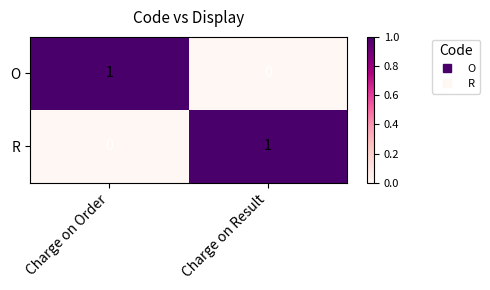

At which label is O closest to 0?

Charge on Result